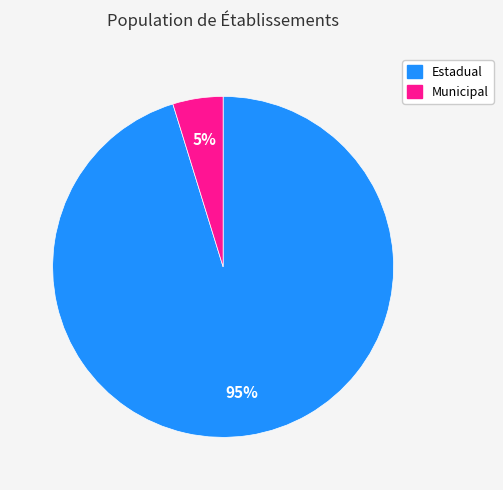

True or false: Estadual accounts for 95% of the total.

True